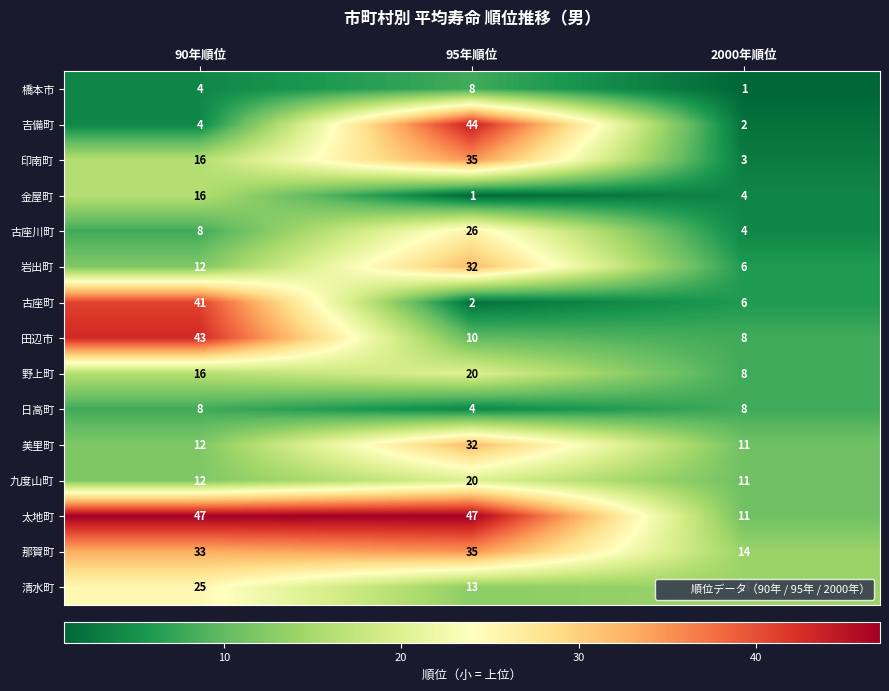

The value of 古座川町 at 2000年順位 is 5. True or false?

False